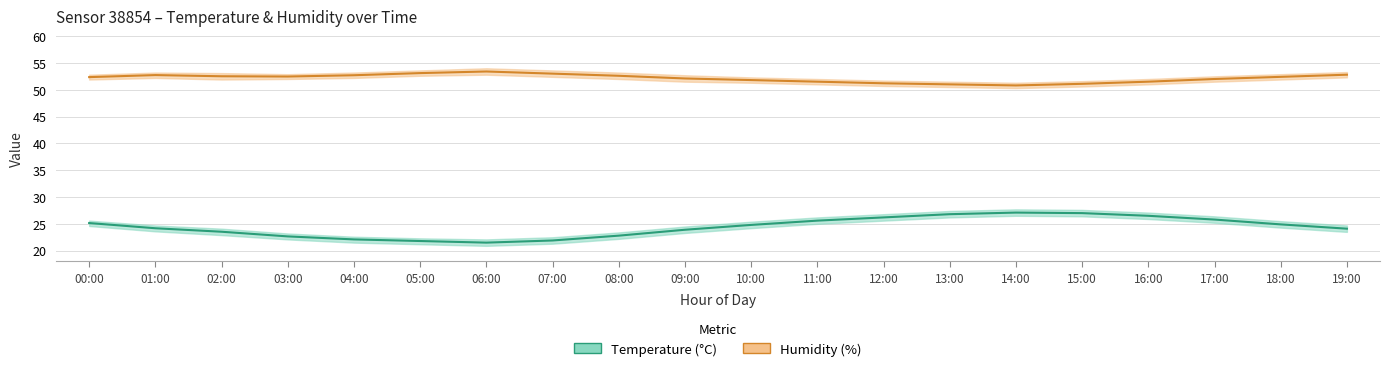

What position from the right is 03:00?

17